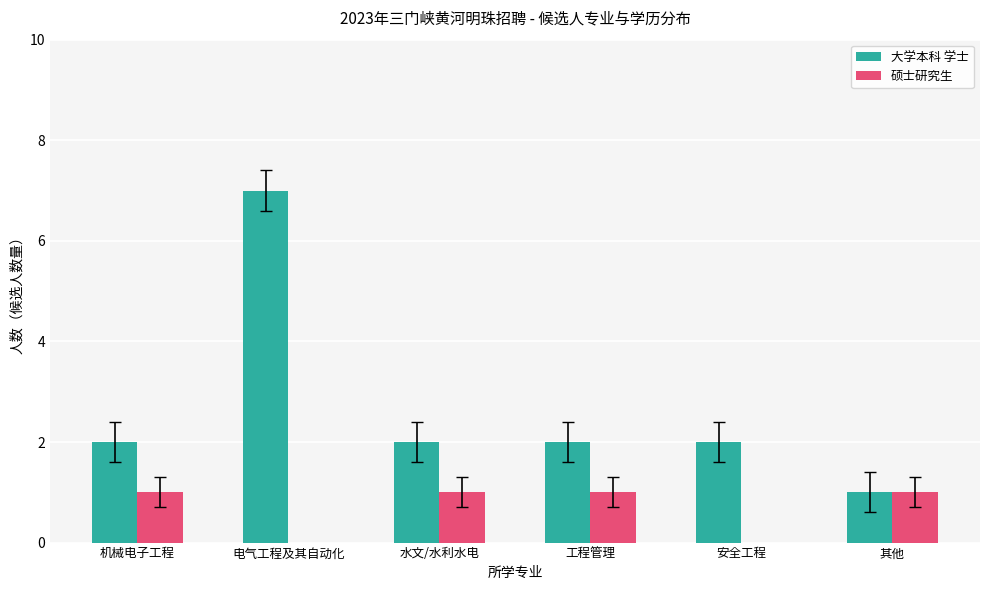

At which category is the sum across all series the highest?

电气工程及其自动化